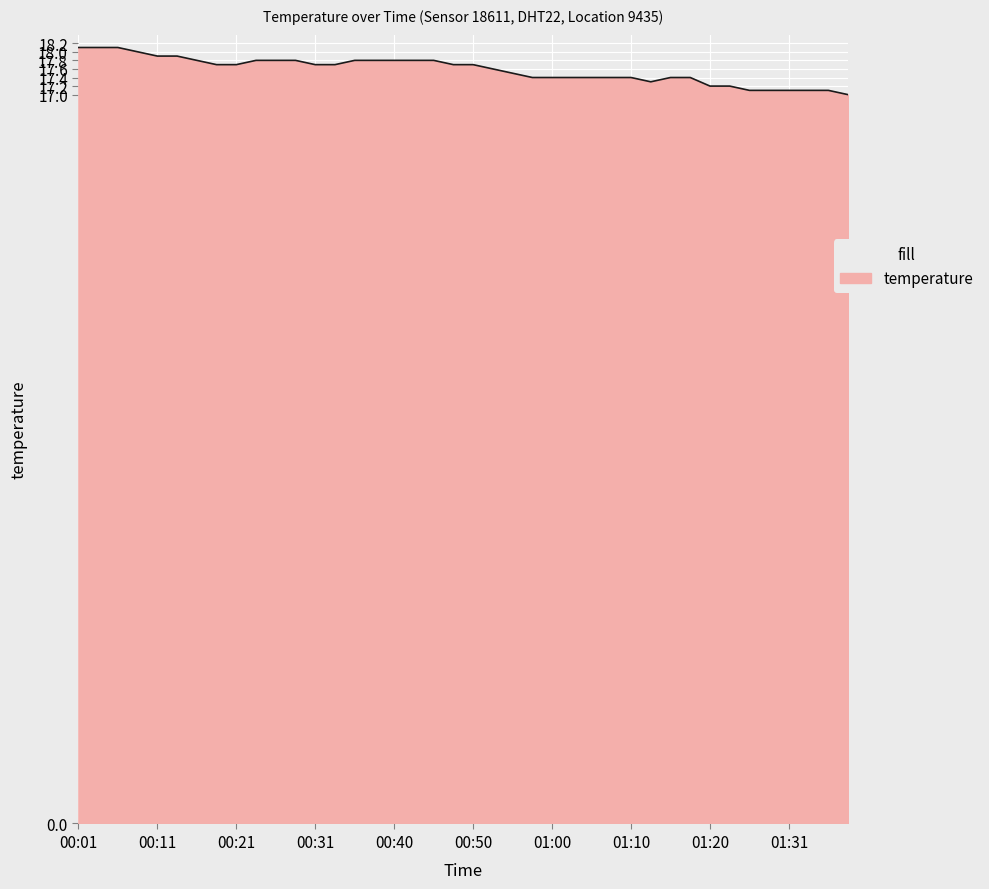

What is the minimum value shown in the chart?

17.0